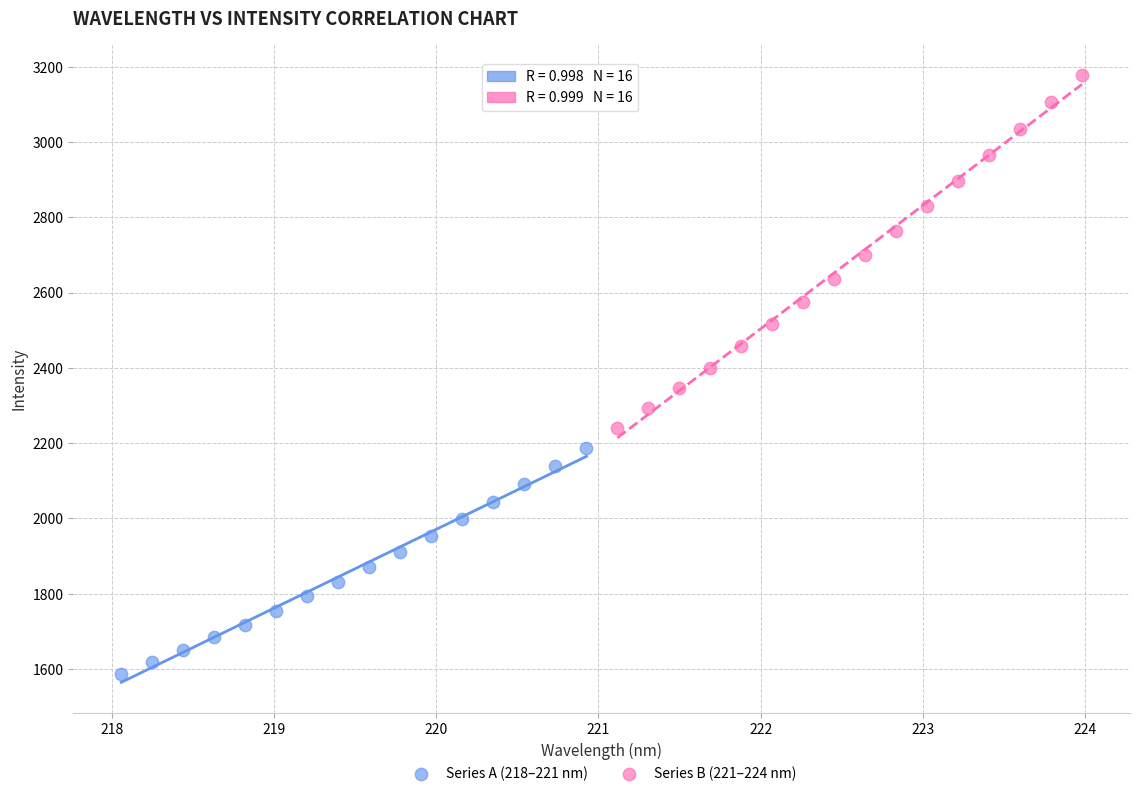

Which series has the largest Y range (max minus min)?

Series B (221–224 nm)